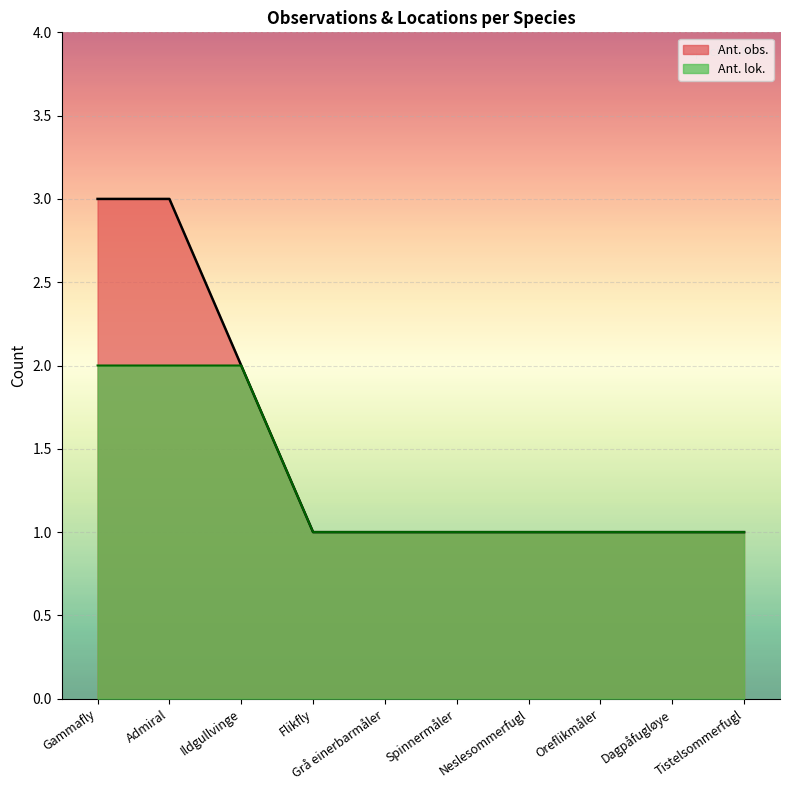

True or false: Ant. obs. and Ant. lok. cross at least once.

False